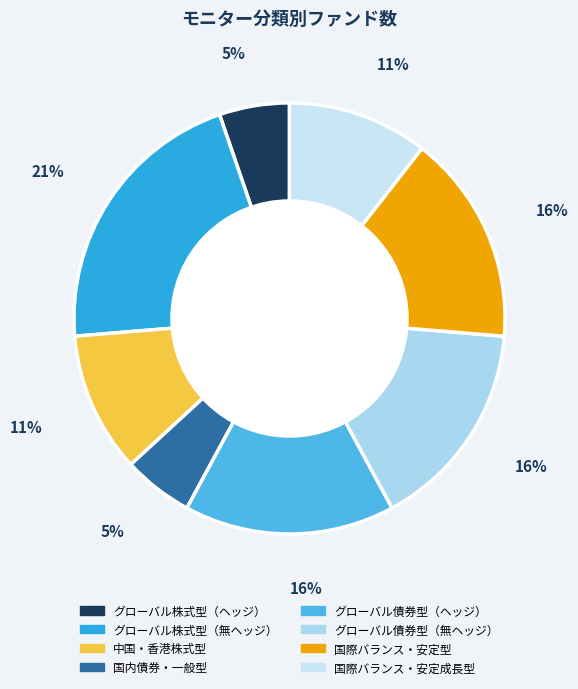

Does グローバル株式型（無ヘッジ） represent more than half of the total?

No